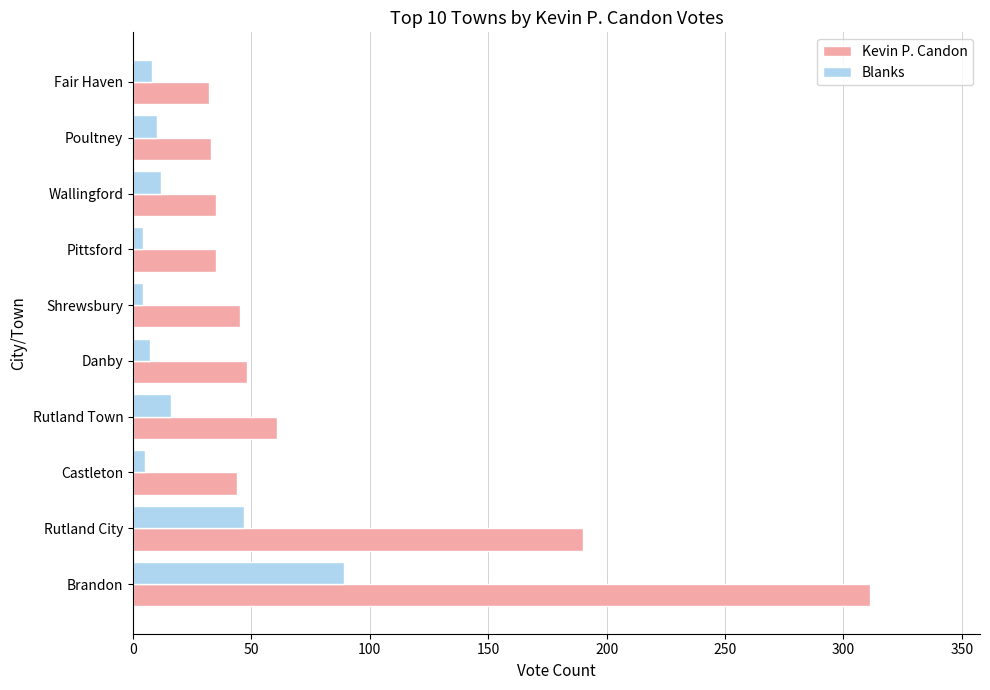

At which label does Blanks reach its peak?

Brandon